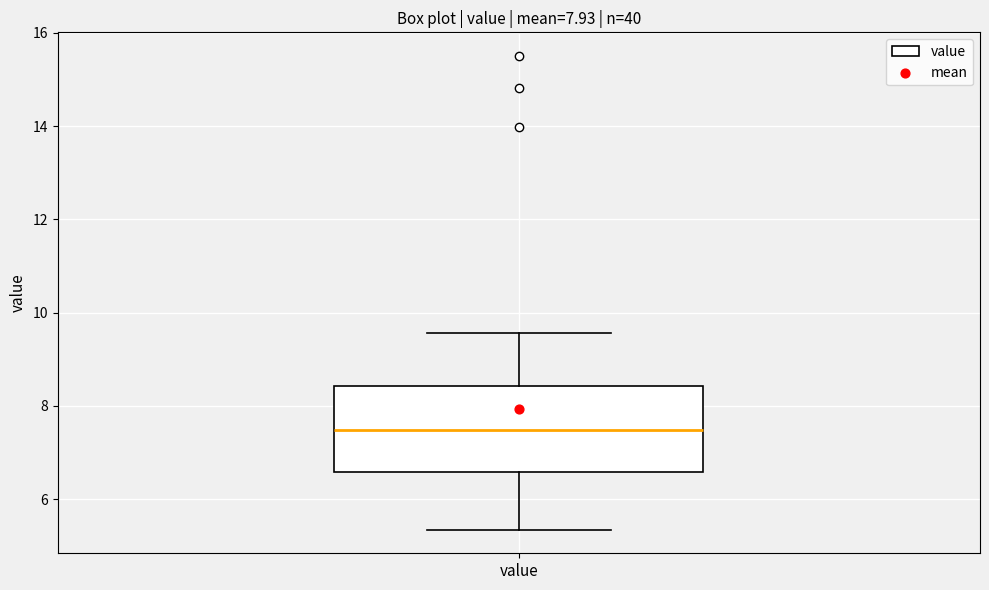

Transcribe this box plot: give where the median line is, the range the box spans, and where the two whiskers end, as read against the y-axis. The values are not printed on the chart, so give them approximately, as read against the axis.

median 7.4, box 6.6 to 8.4, whiskers 5.4 to 9.6